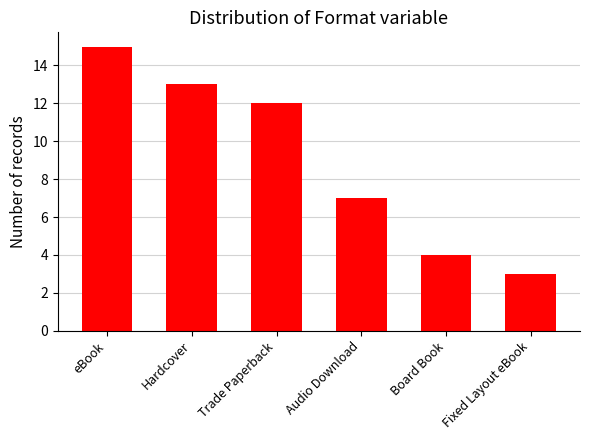

The chart shows a value of 10 at Audio Download. True or false?

False